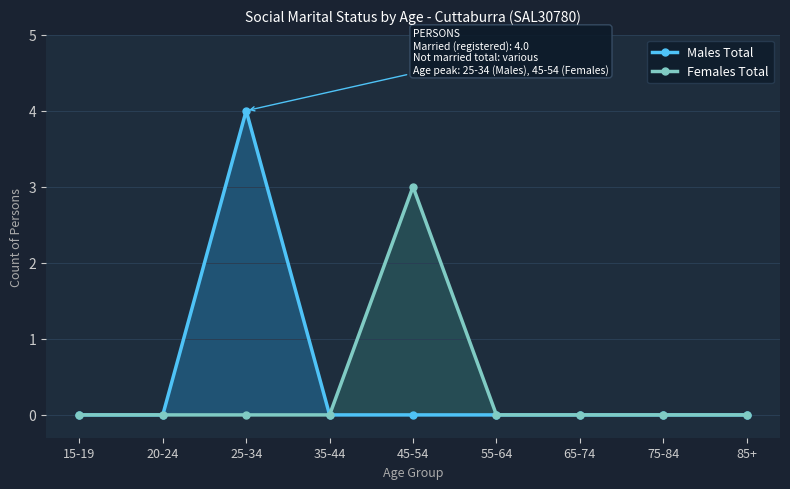

What is the difference between the maximum and second lowest values in the Males Total series?

4